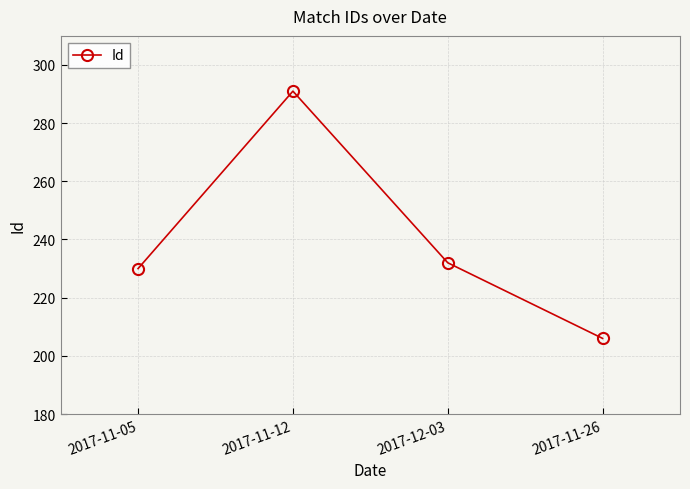

List the labels in order of value, smallest first.

2017-11-26, 2017-11-05, 2017-12-03, 2017-11-12